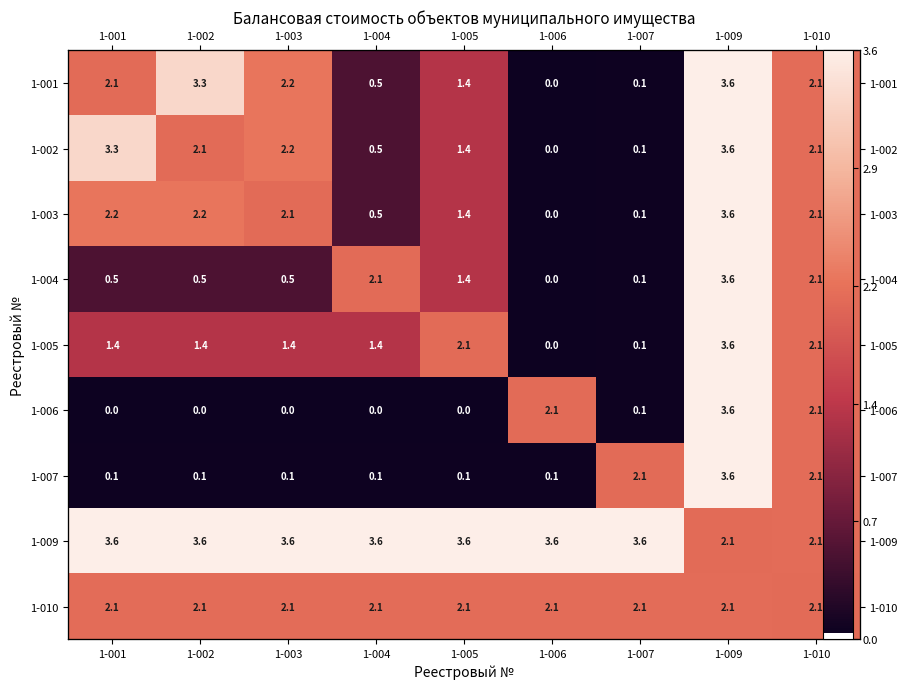

At how many categories does at least one series exceed 1?

9